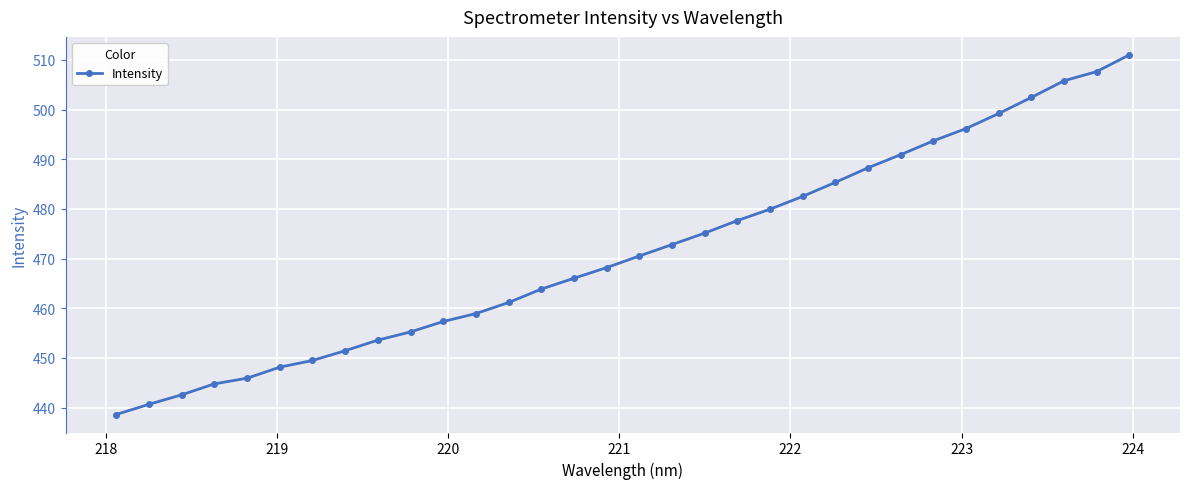

What is the maximum value shown in the chart?

511.0